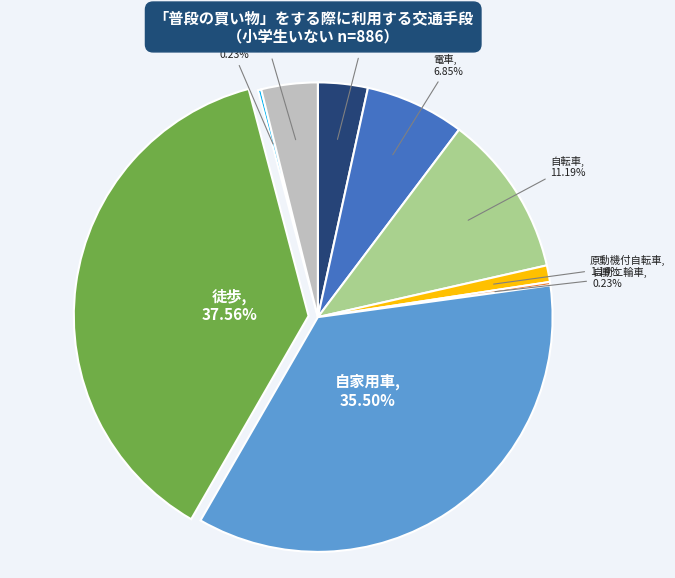

Does any single category account for the majority?

No